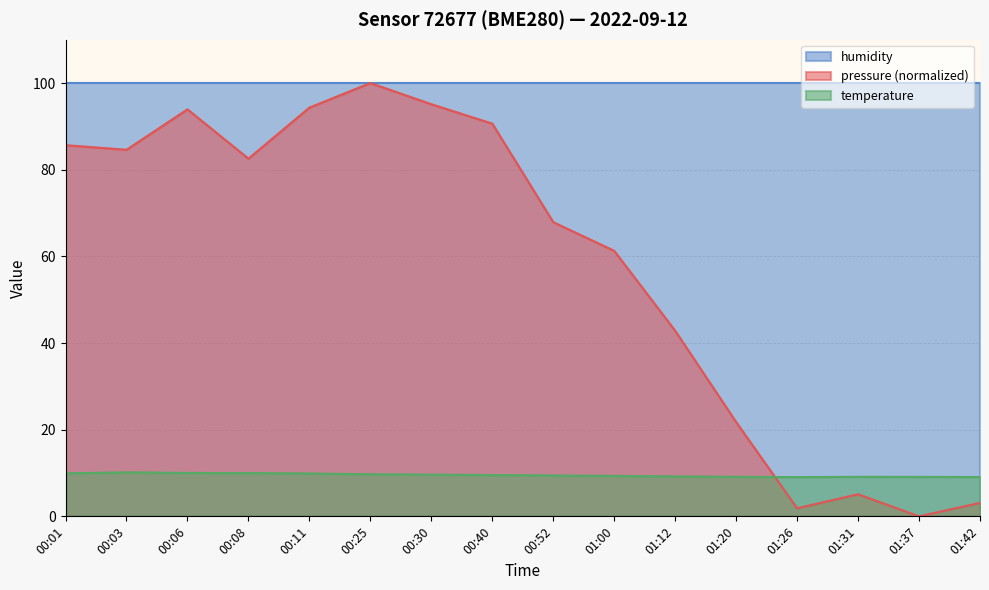

What is the label of the 13th point from the left?

01:26